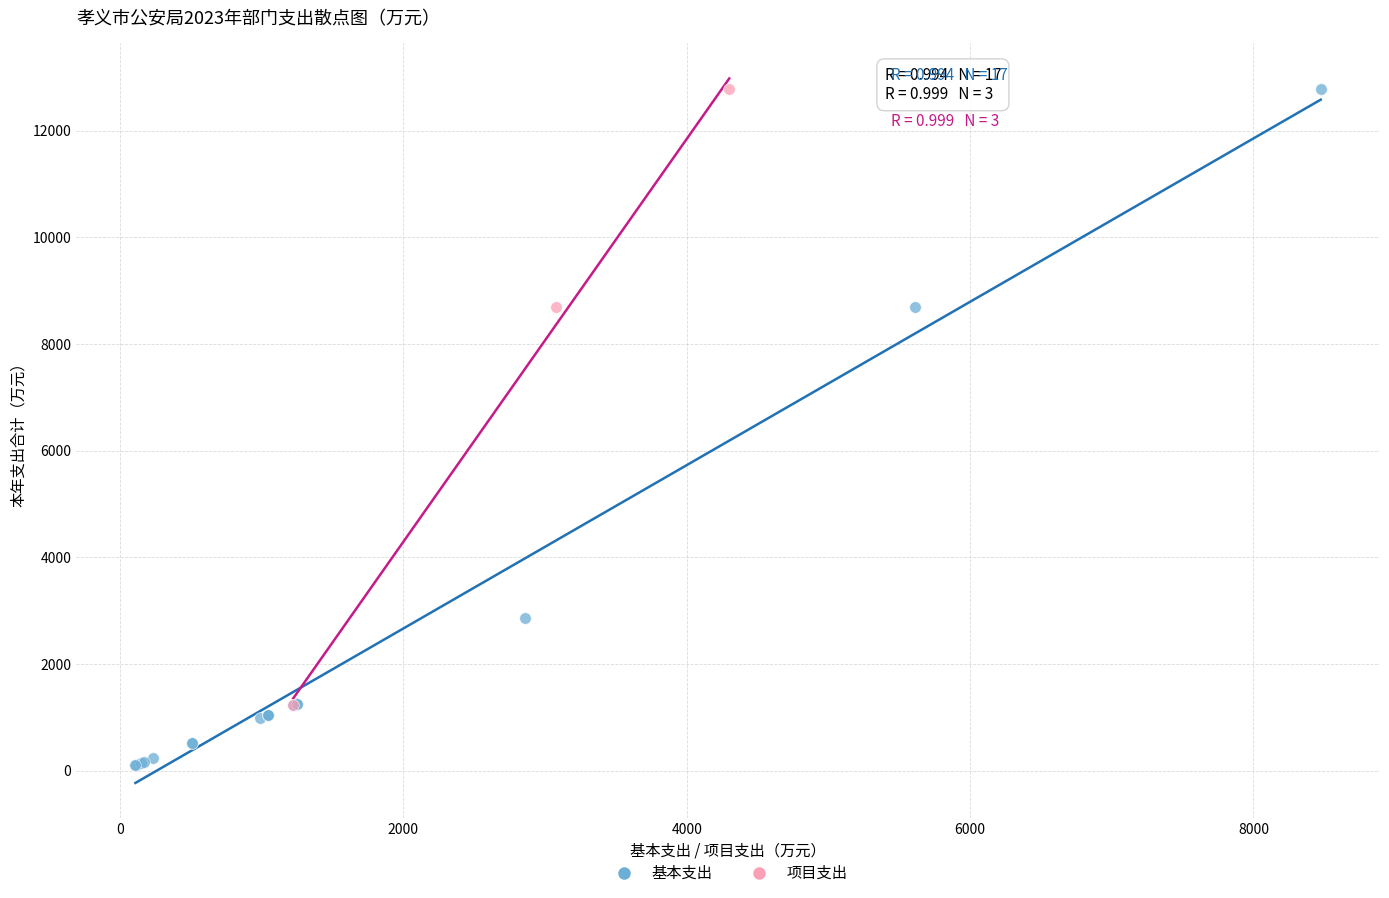

Which series has the widest spread of Y values?

基本支出